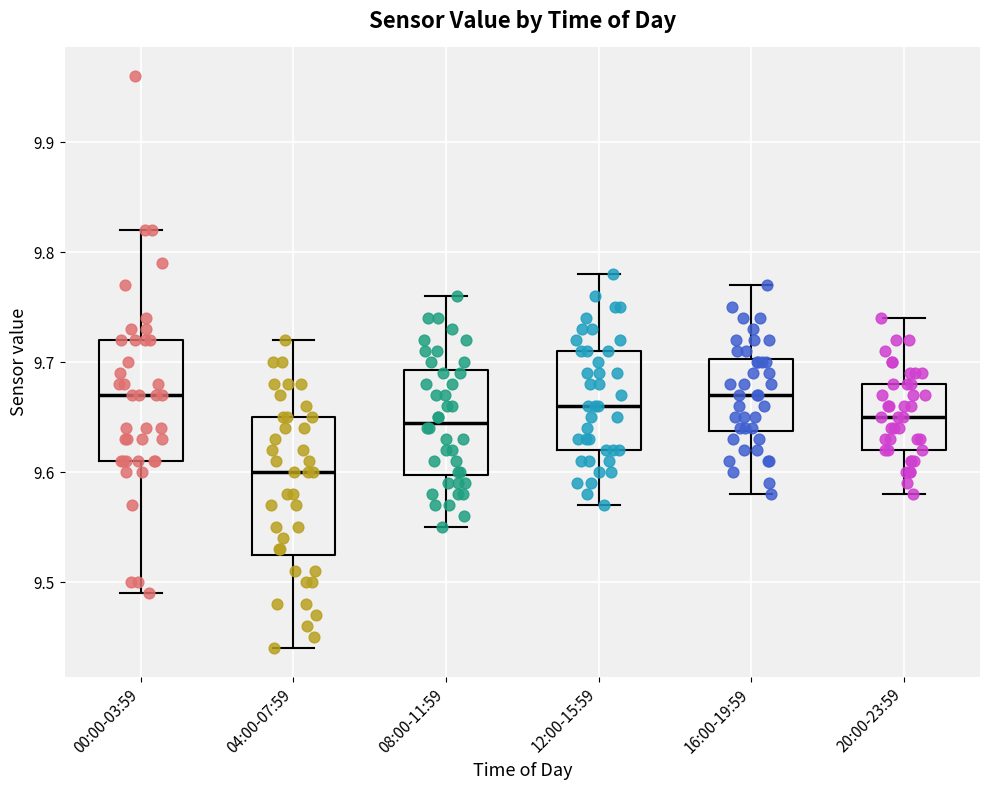

Where does the upper whisker of the box for 12:00-15:59 end on the y-axis? The values are not printed on the chart, so give them approximately, as read against the axis.

9.78